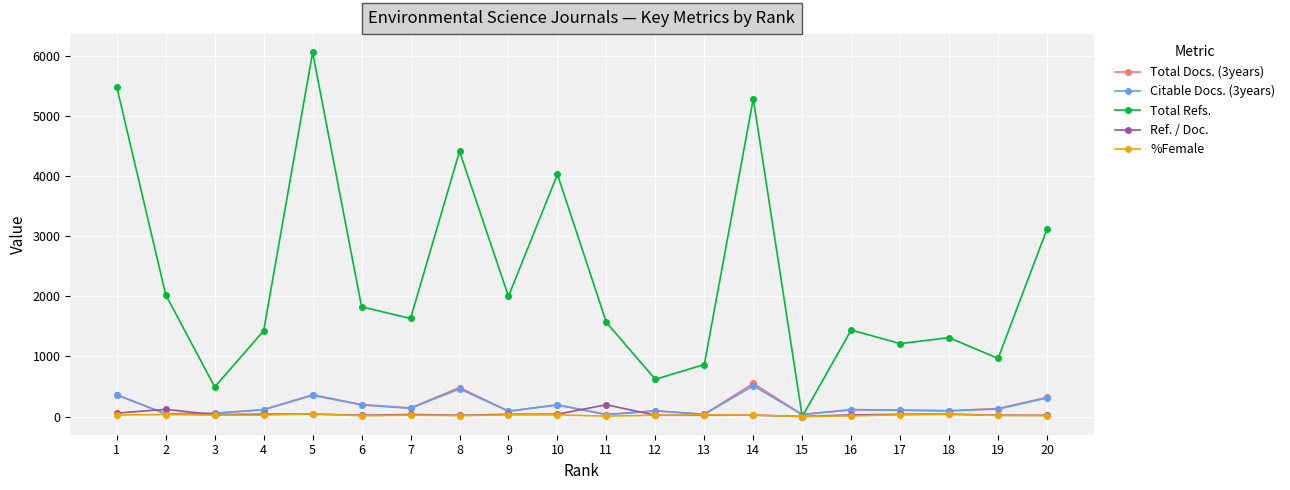

What is the sum of all Total Docs. (3years) values?

3561.0